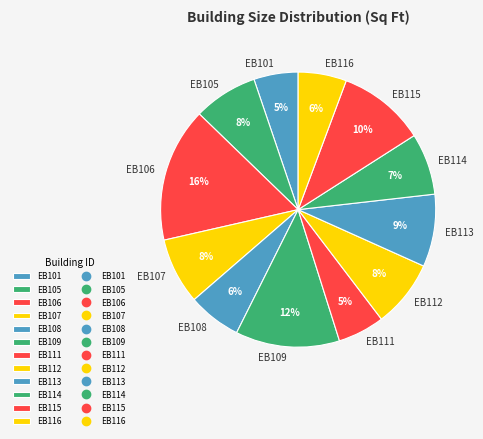

Which slice is the largest?

EB106